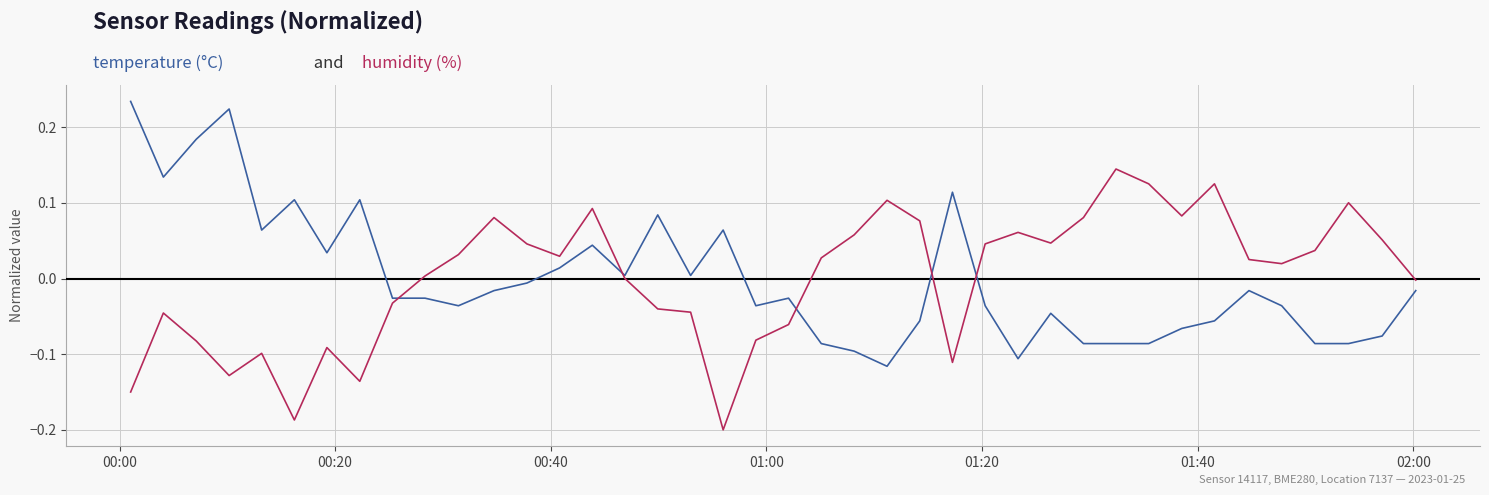

Does the chart display data point markers on the line(s)?

No